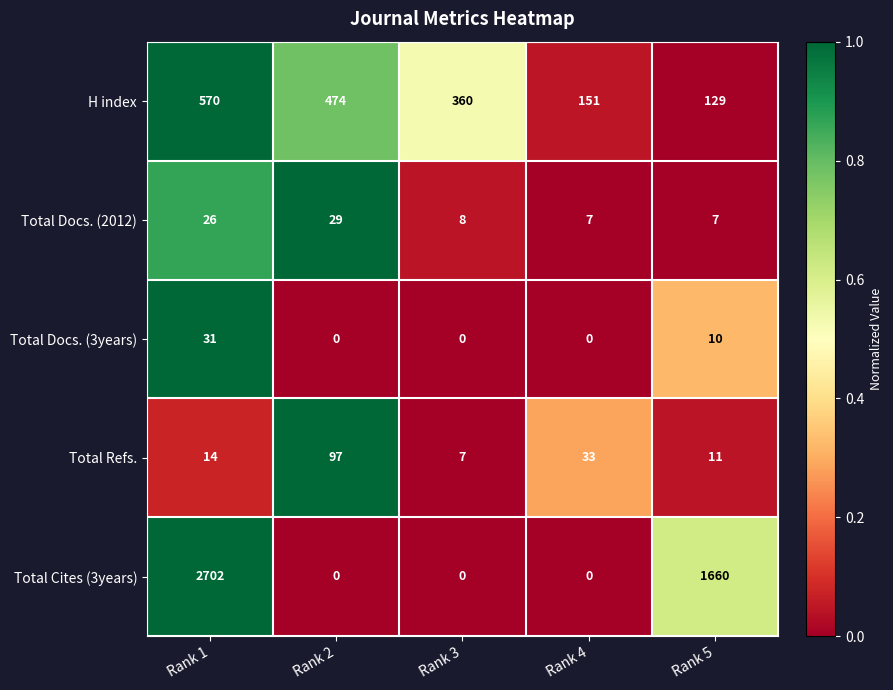

Which label corresponds to the largest value in the chart?

Rank 1